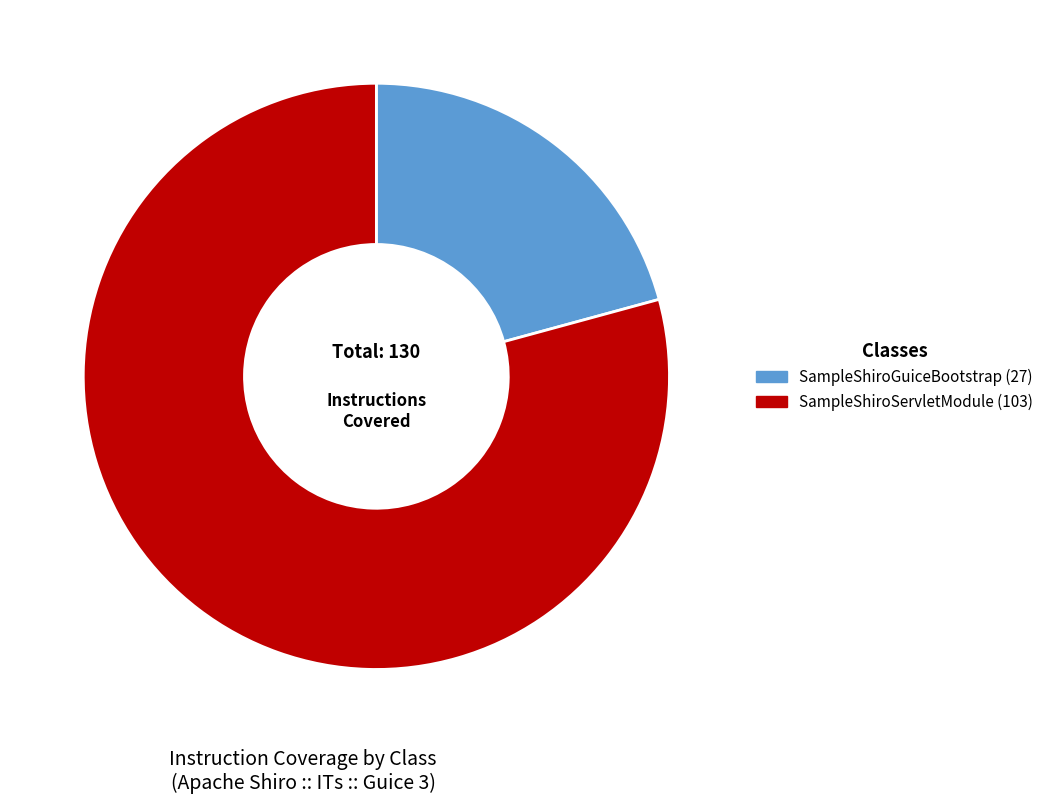

Between SampleShiroGuiceBootstrap and SampleShiroServletModule, which is larger?

SampleShiroServletModule